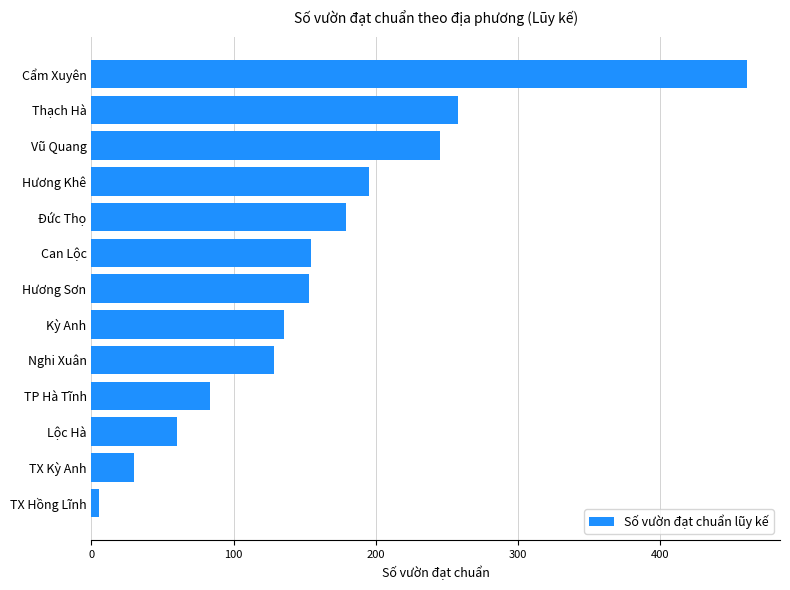

What is the sum of all values?

2086